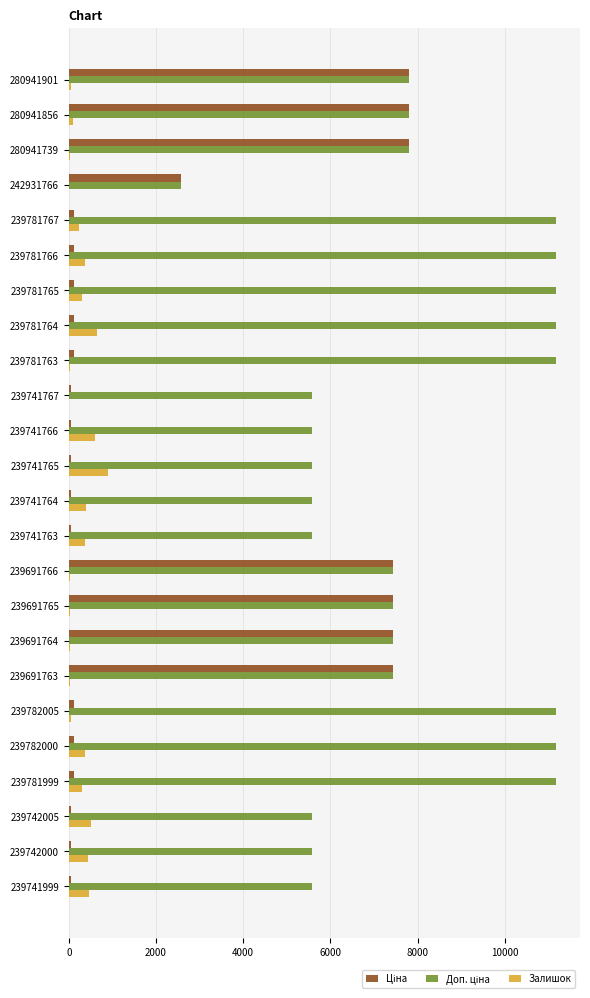

What is the maximum value for Залишок?

891.0